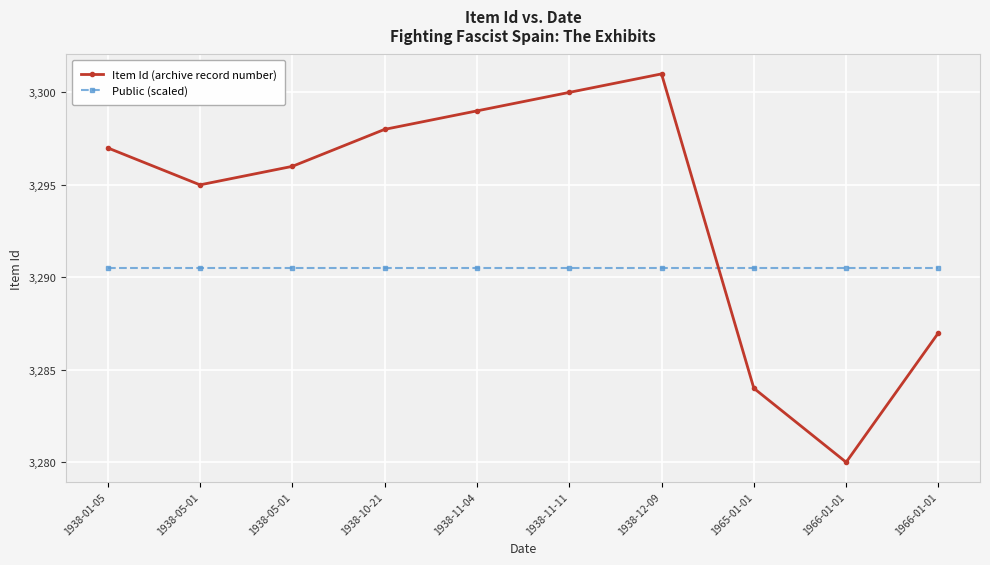

Count the number of data series in this chart.

2